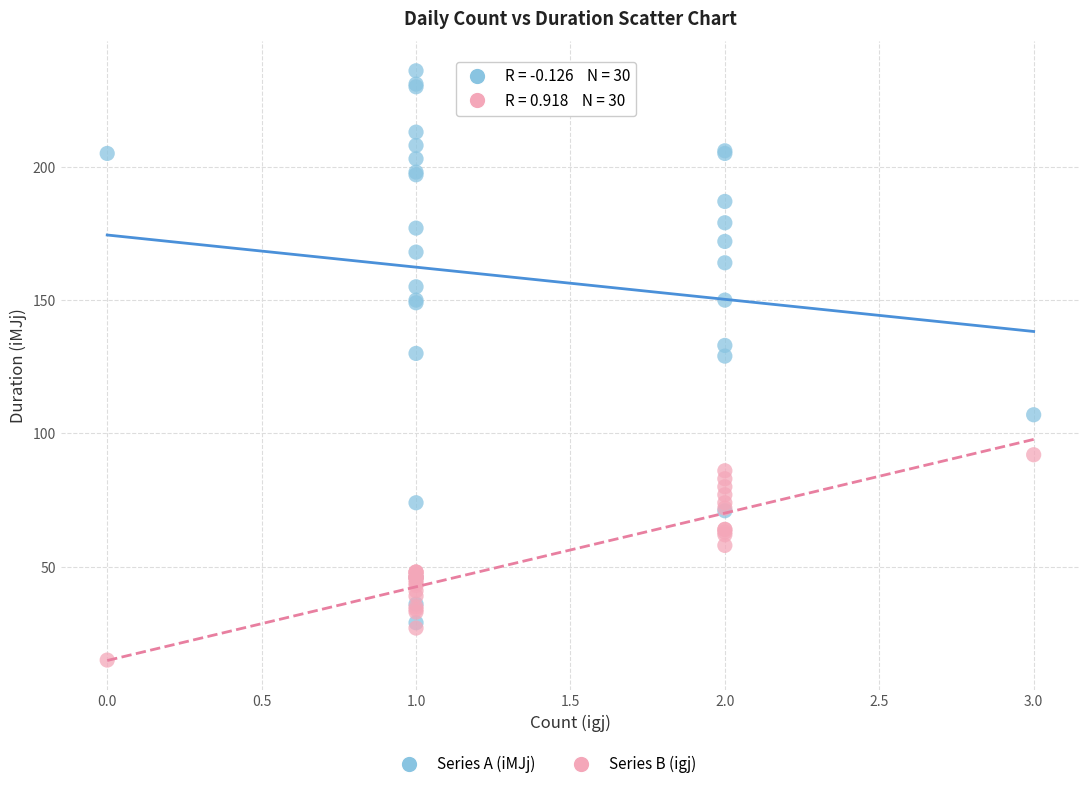

Which series contains the highest Y value?

Series A (iMJj)